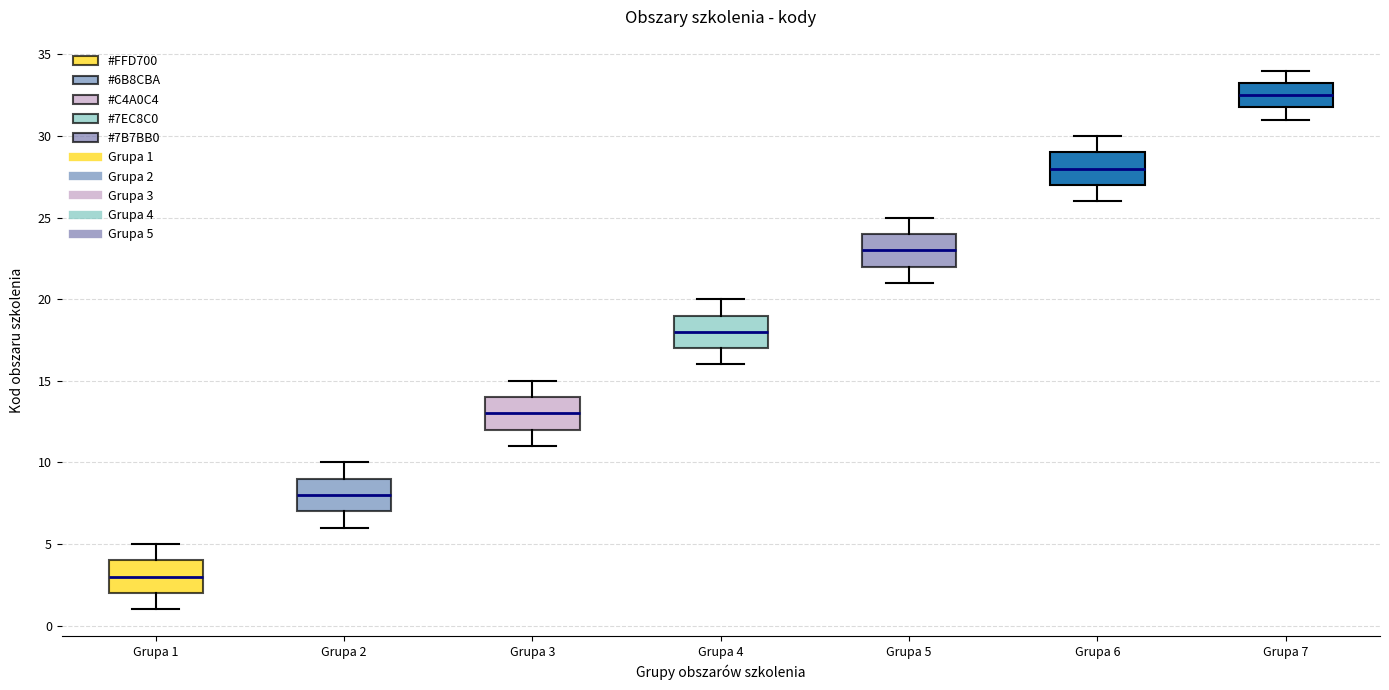

Reading left to right, read every box against the y-axis: the position of its median line, the range the box covers, and the ends of its whiskers. The values are not printed on the chart, so give them approximately, as read against the axis.

Grupa 1: median 3.0, box 2.0 to 4.0, whiskers 1.0 to 5.0
Grupa 2: median 8.0, box 7.0 to 9.0, whiskers 6.0 to 10.0
Grupa 3: median 13.0, box 12.0 to 14.0, whiskers 11.0 to 15.0
Grupa 4: median 18.0, box 17.0 to 19.0, whiskers 16.0 to 20.0
Grupa 5: median 23.0, box 22.0 to 24.0, whiskers 21.0 to 25.0
Grupa 6: median 28.0, box 27.0 to 29.0, whiskers 26.0 to 30.0
Grupa 7: median 32.5, box 32.0 to 33.5, whiskers 31.0 to 34.0